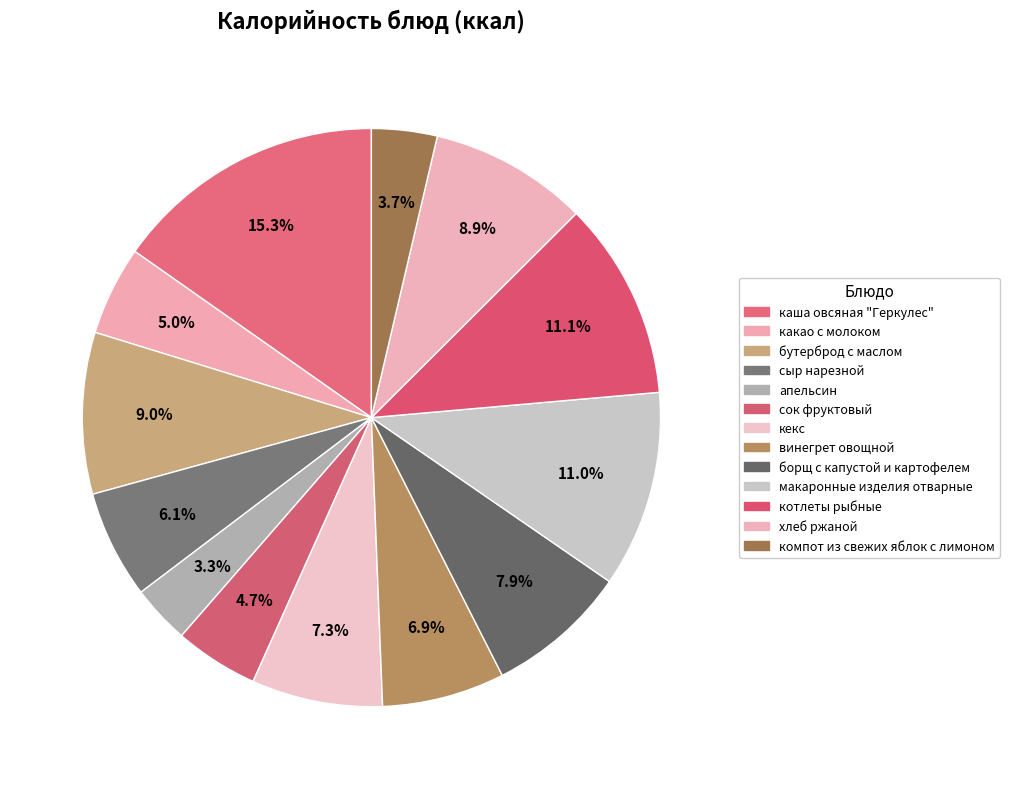

What is the change in value from сок фруктовый to хлеб ржаной?

+98